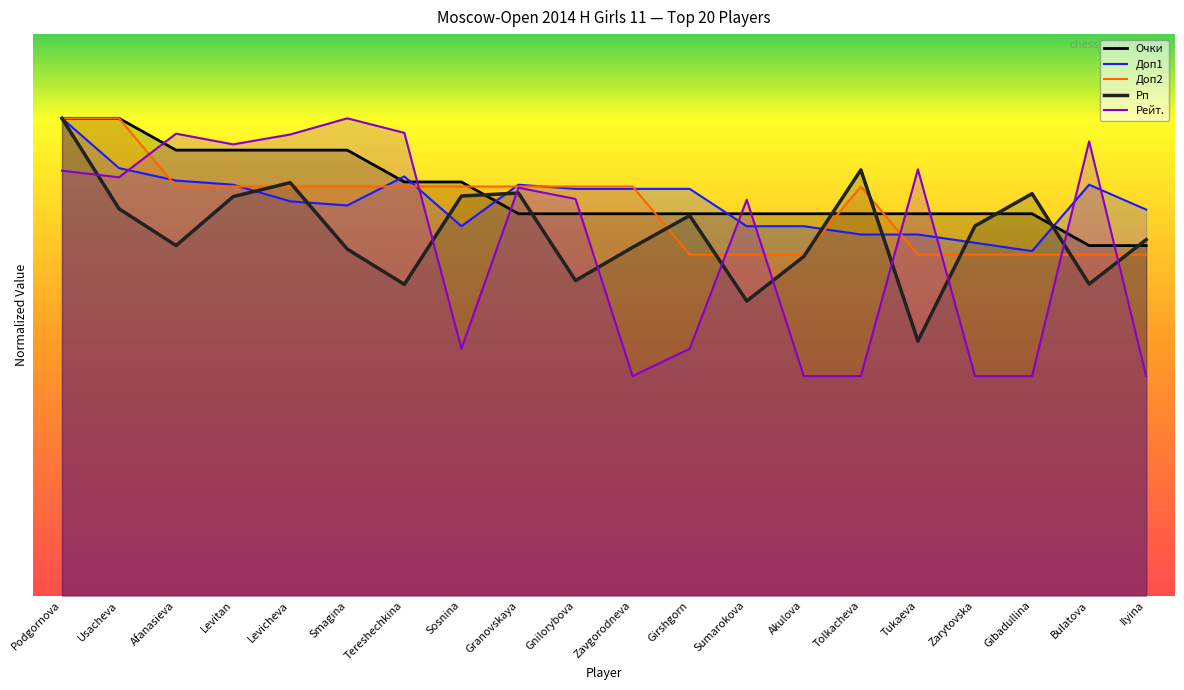

What is the spread (max minus min) of values at Smagina?

393.6